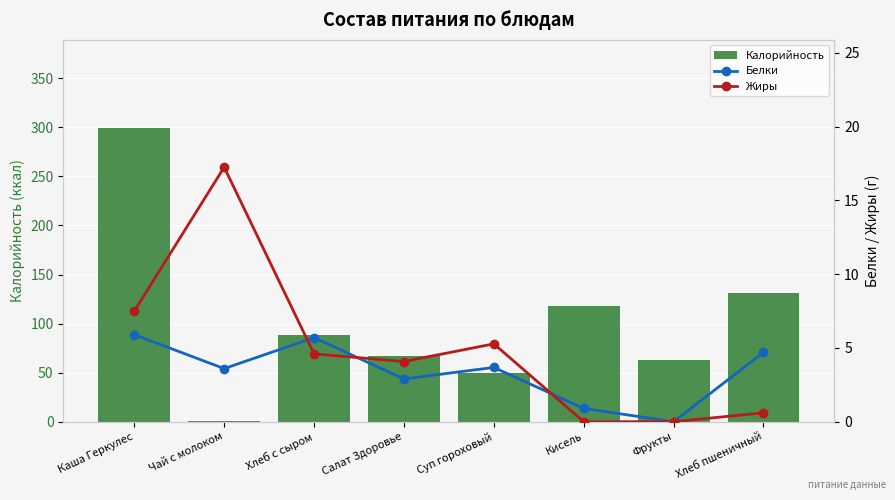

Is the value of Жиры at Хлеб с сыром greater than the value of Калорийность at Каша Геркулес?

No